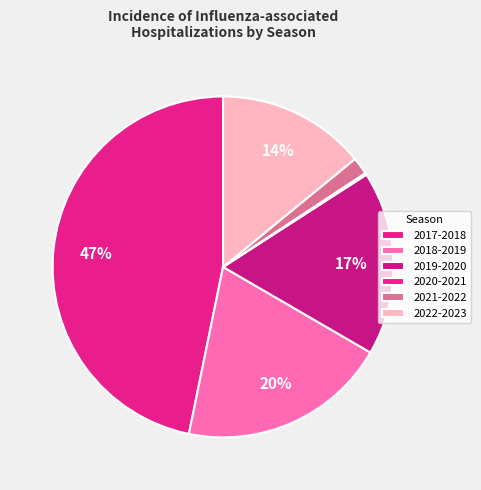

Rank the categories by value from highest to lowest.

2017-2018, 2018-2019, 2019-2020, 2022-2023, 2021-2022, 2020-2021